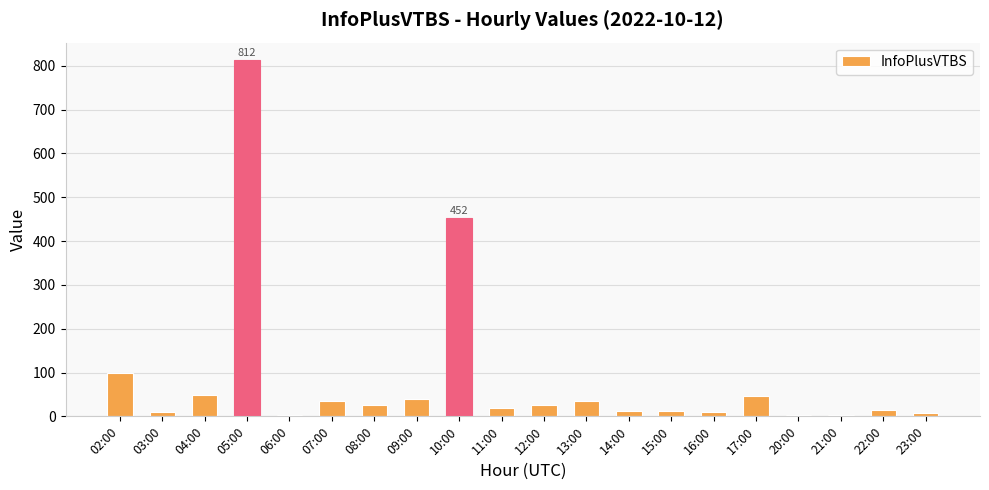

Are the bars horizontal?

No